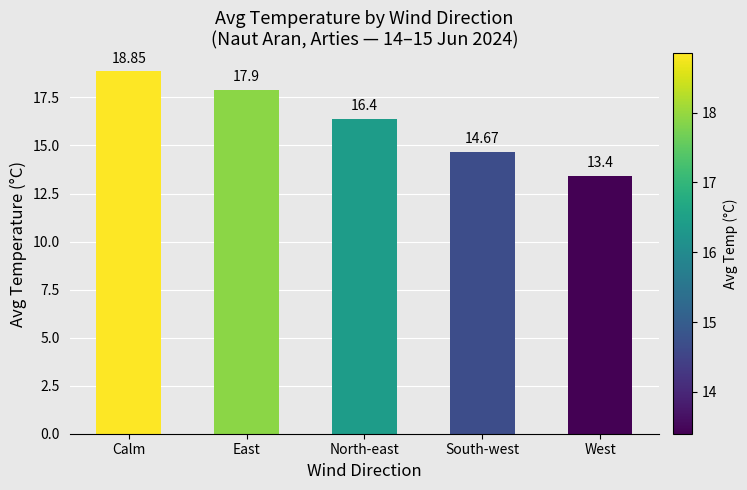

What is the difference between the maximum and second lowest values?

4.2